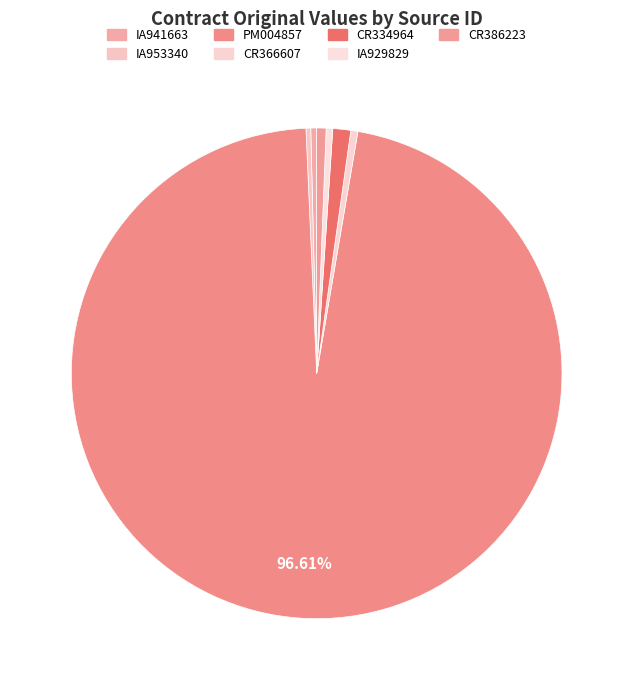

Is the sum of IA953340 and PM004857 greater than half?

Yes